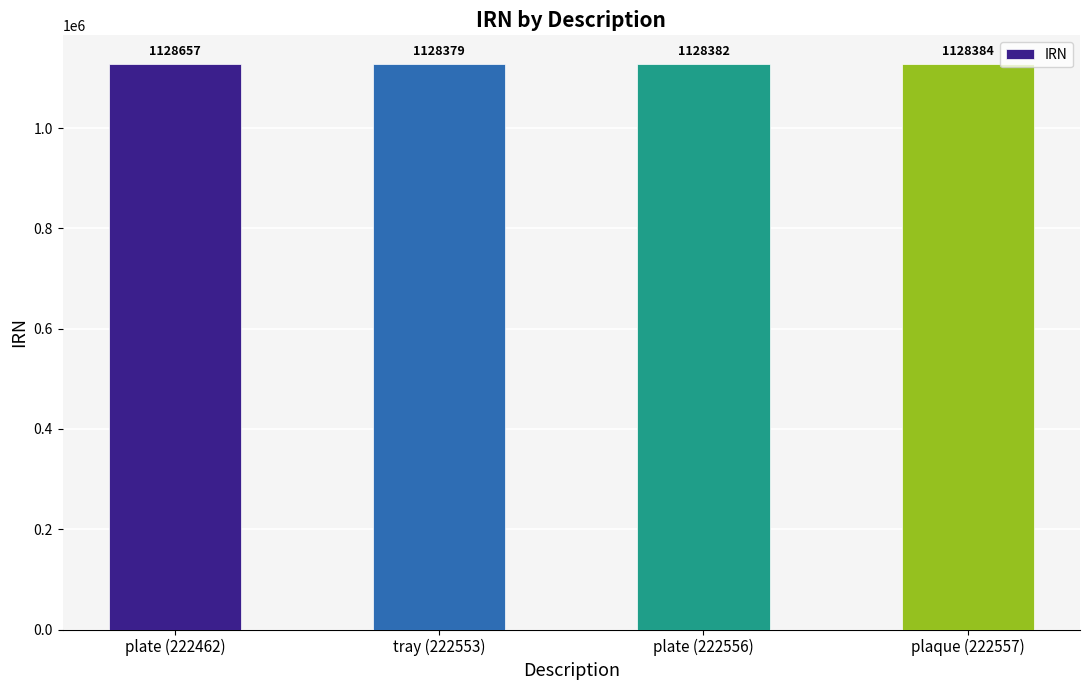

Reading right to left, list all the values displayed in this chart.

1128384	1128382	1128379	1128657